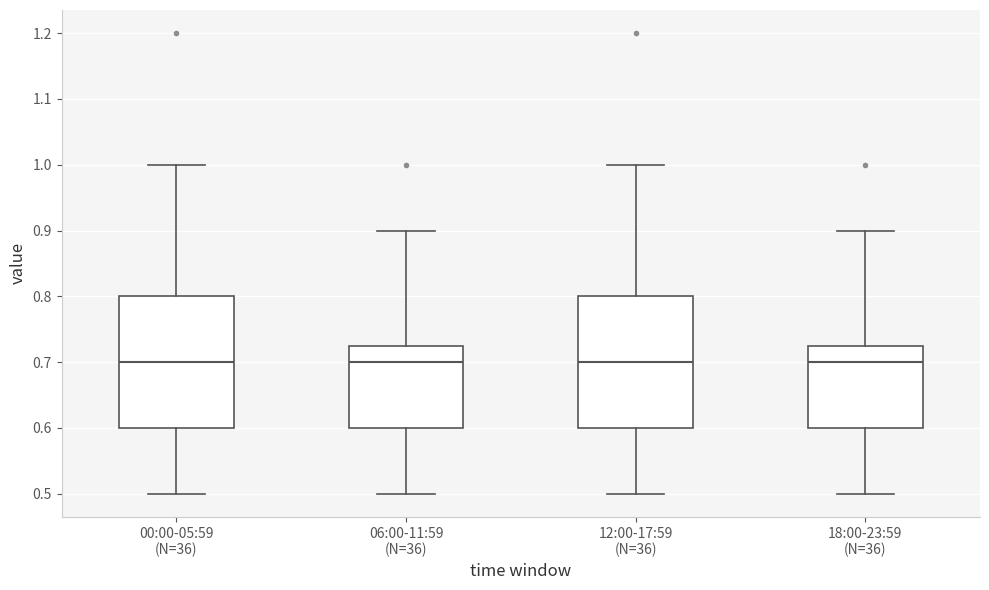

Reading left to right, transcribe this box plot: for each box, give where its median line is, the range the box spans, and where its two whiskers end, as read against the y-axis. The values are not printed on the chart, so give them approximately, as read against the axis.

00:00-05:59 (N=36): median 0.70, box 0.60 to 0.80, whiskers 0.50 to 1.00
06:00-11:59 (N=36): median 0.70, box 0.60 to 0.73, whiskers 0.50 to 0.90
12:00-17:59 (N=36): median 0.70, box 0.60 to 0.80, whiskers 0.50 to 1.00
18:00-23:59 (N=36): median 0.70, box 0.60 to 0.73, whiskers 0.50 to 0.90